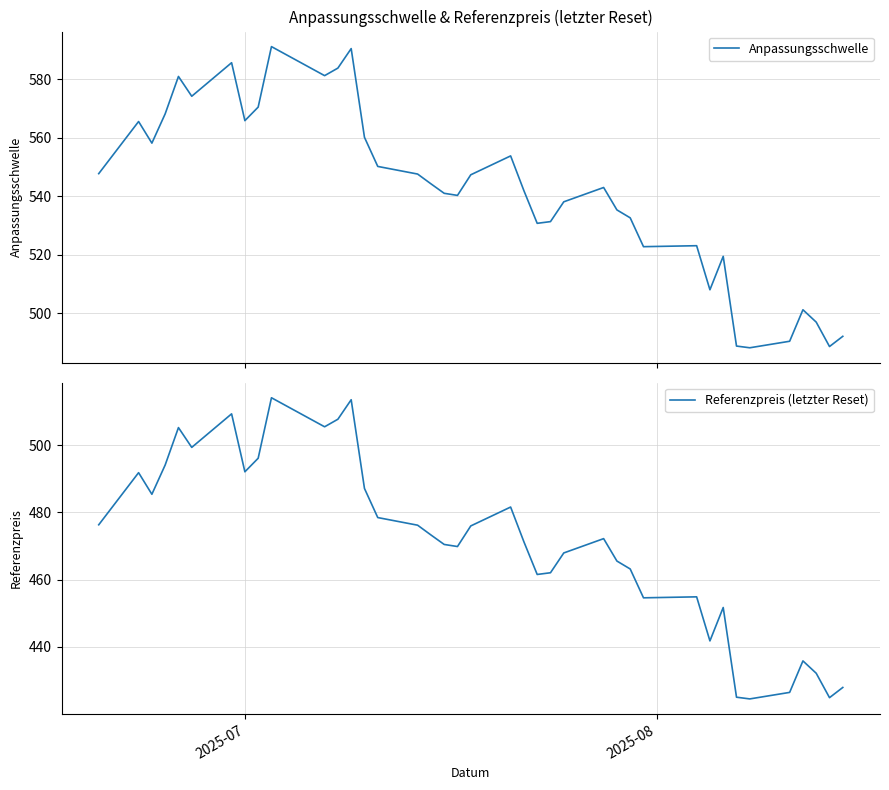

What is the minimum value for Anpassungsschwelle?

488.2